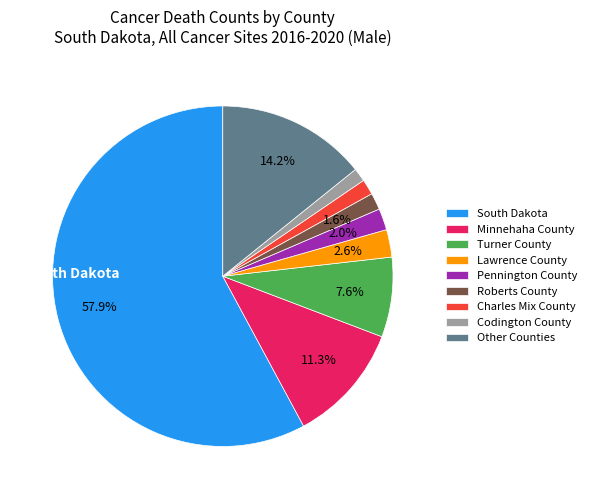

What is the largest slice in the pie chart?

South Dakota